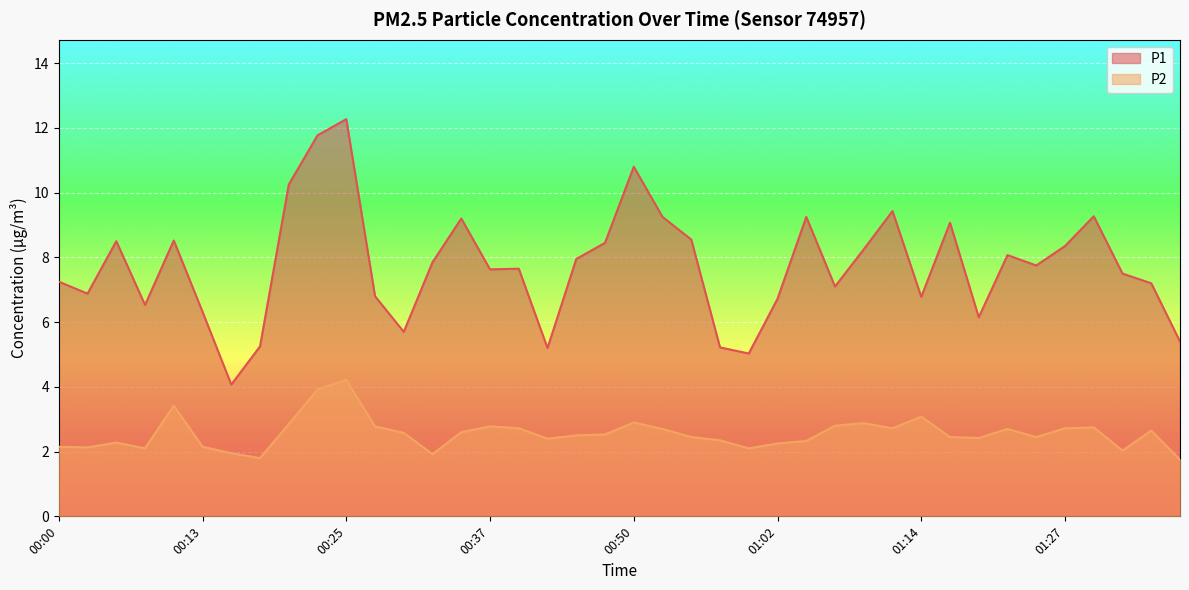

What are all the series names shown in the legend?

P1, P2